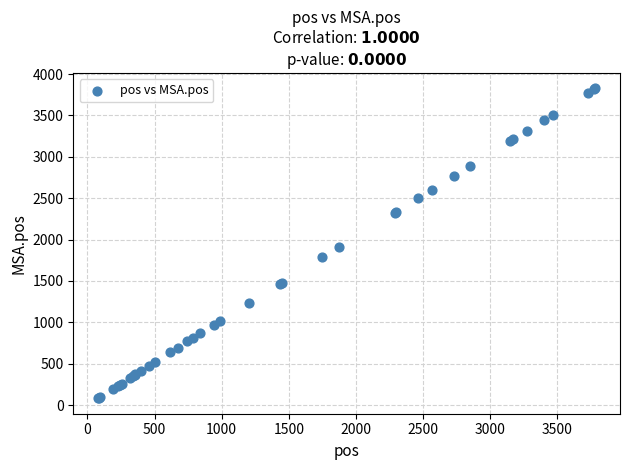

What Y value in the scatter plot is closest to 1954?

1909